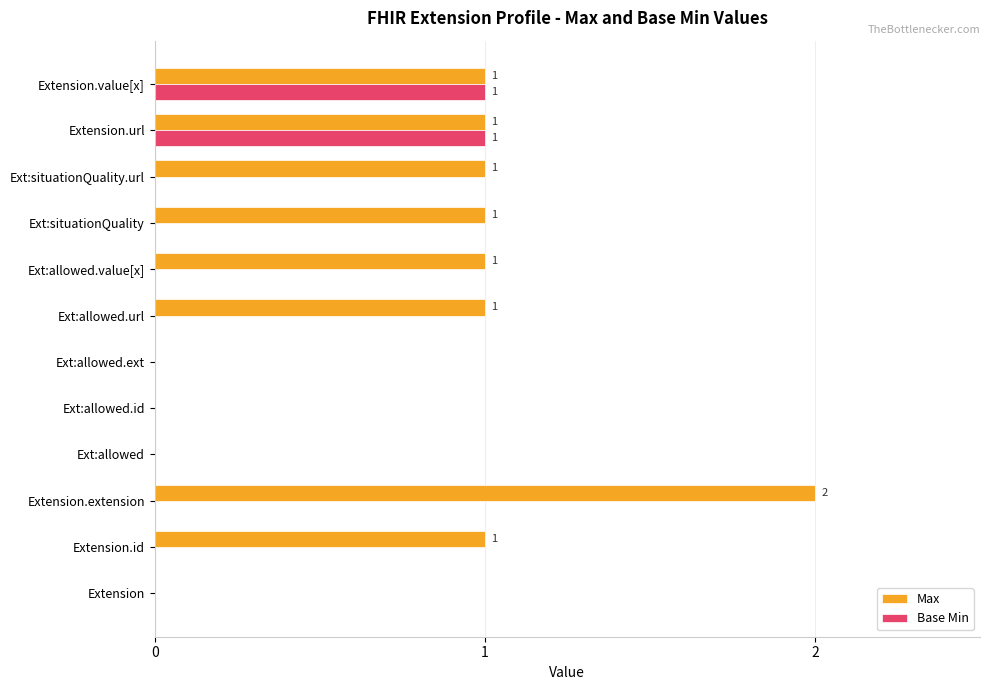

Which series has the largest total across all categories?

Max